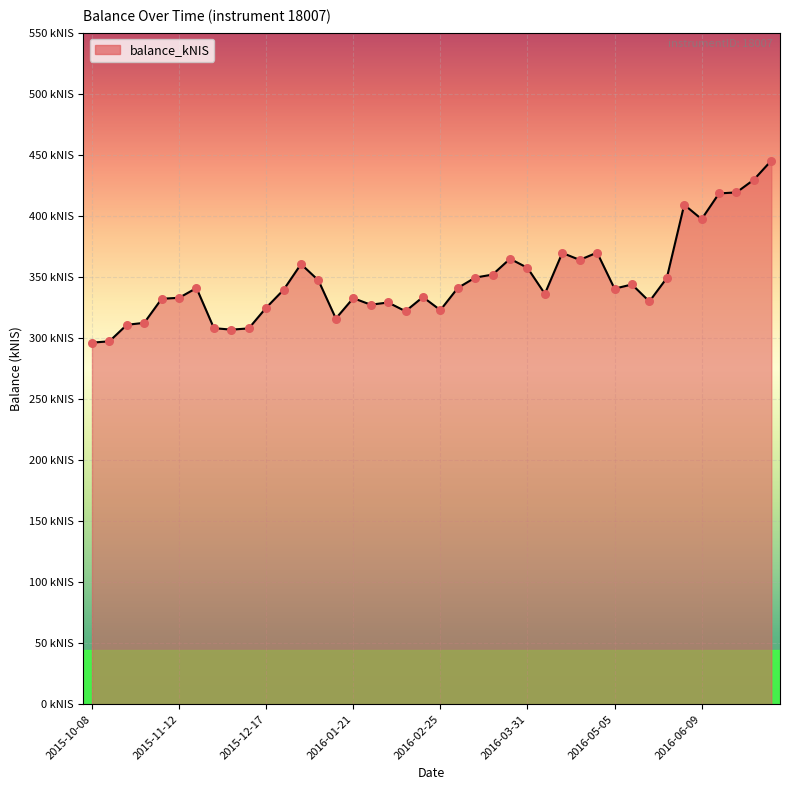

Does the chart have visible grid lines?

Yes